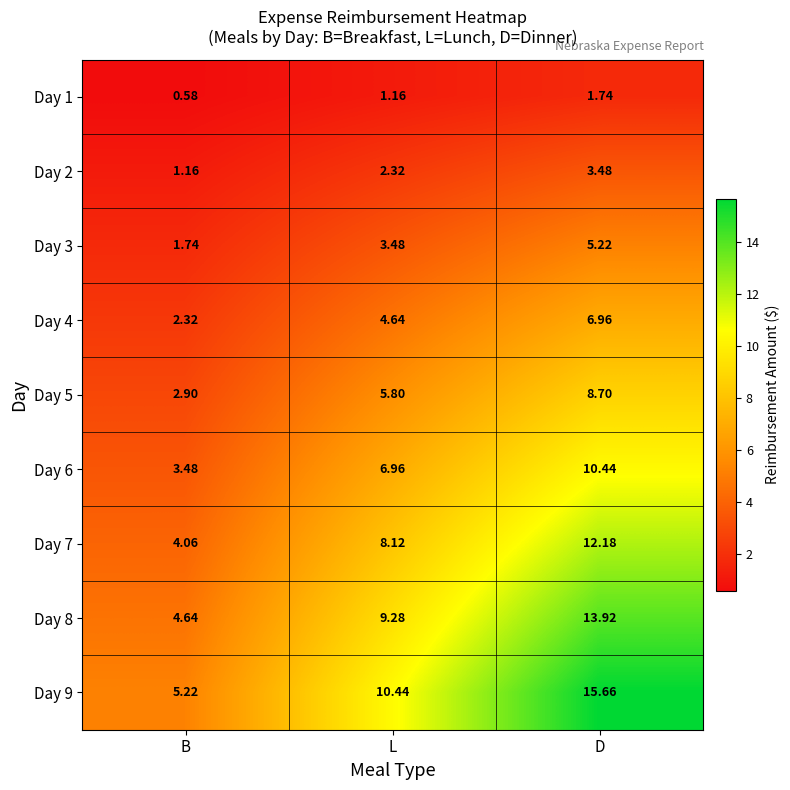

Where does the Day 4 series first go above 4?

L